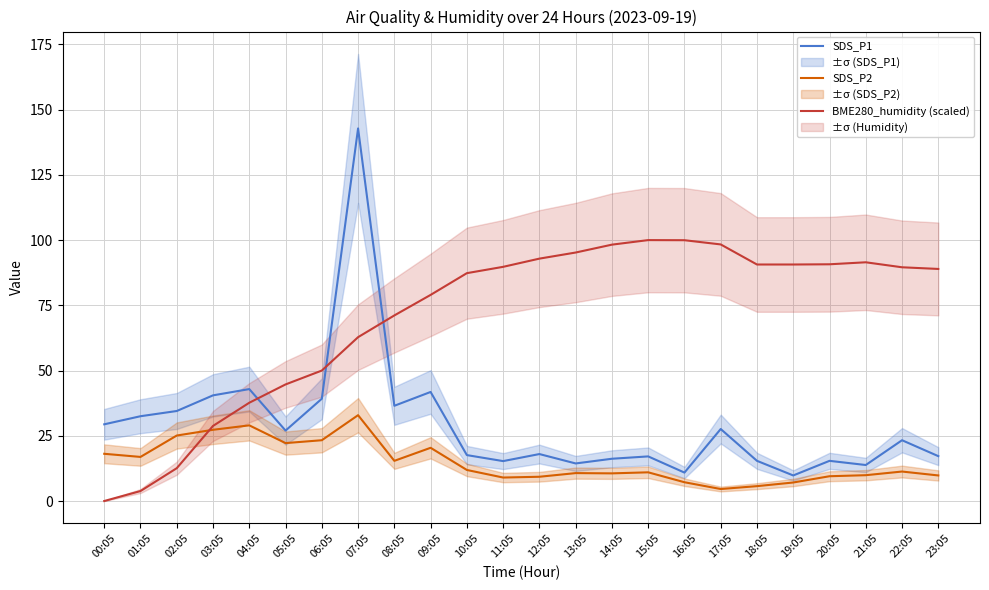

Which category has the lowest value in the SDS_P2 series?

17:05